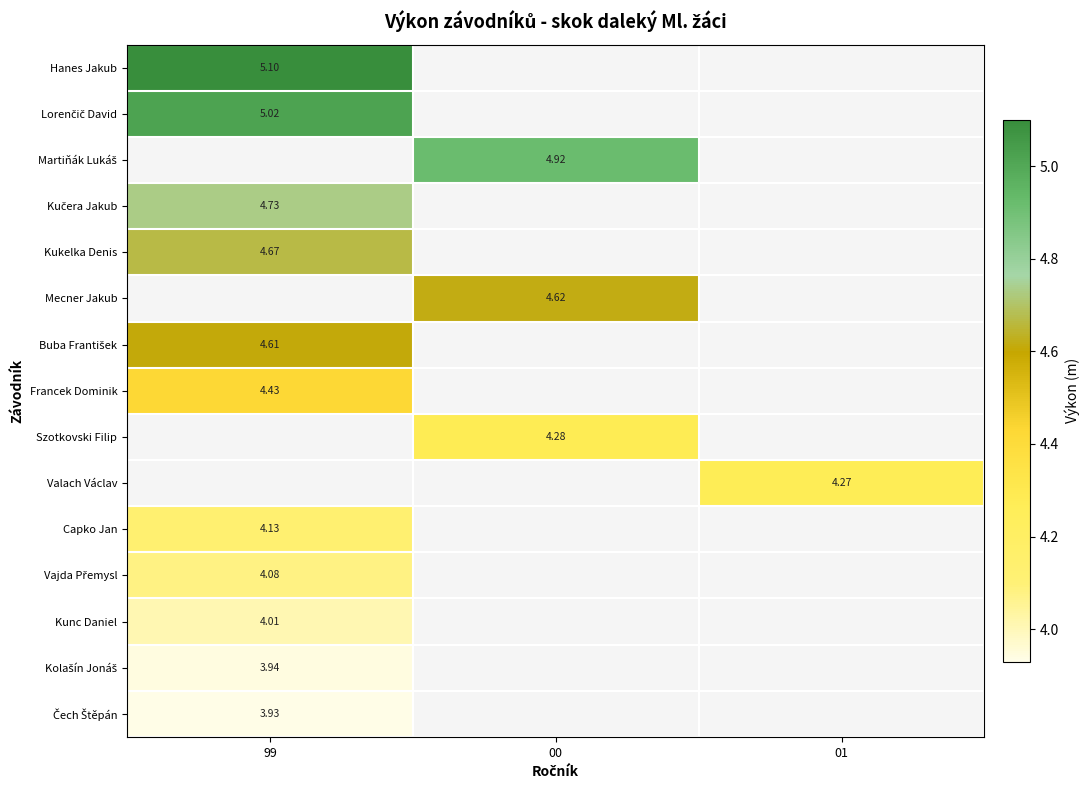

What is the minimum value shown in the chart?

3.9